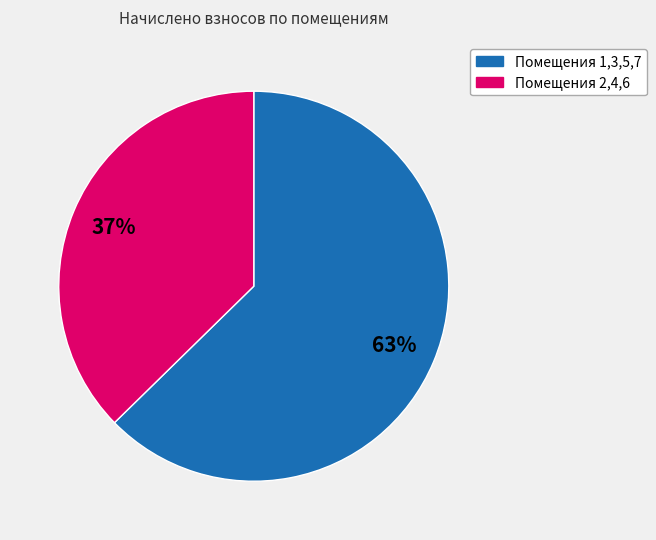

Is there a majority slice in this chart?

Yes